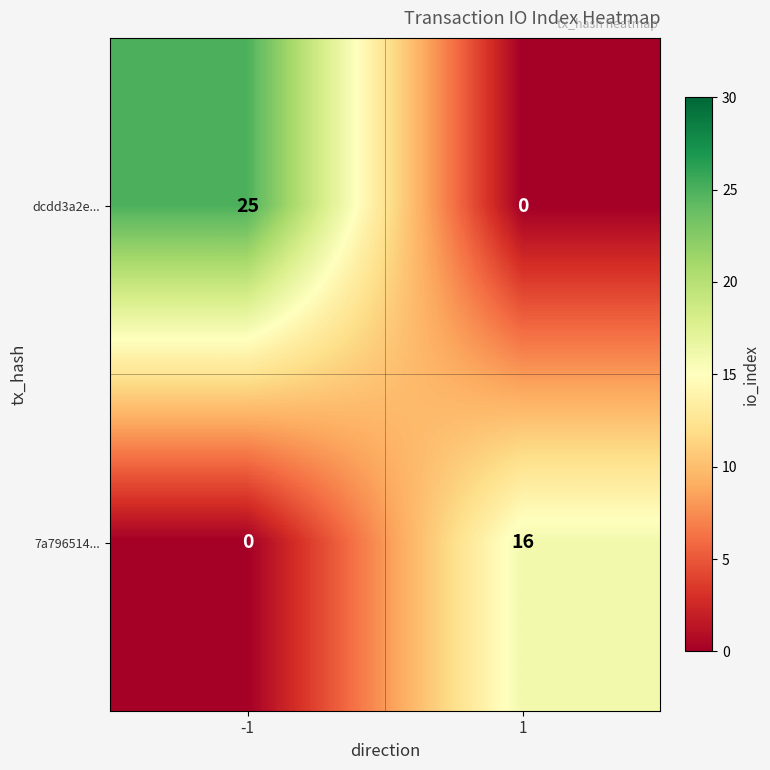

Reading left to right, transcribe all the data shown in this chart.

dcdd3a2e...: -1=25	1=0
7a796514...: -1=0	1=16